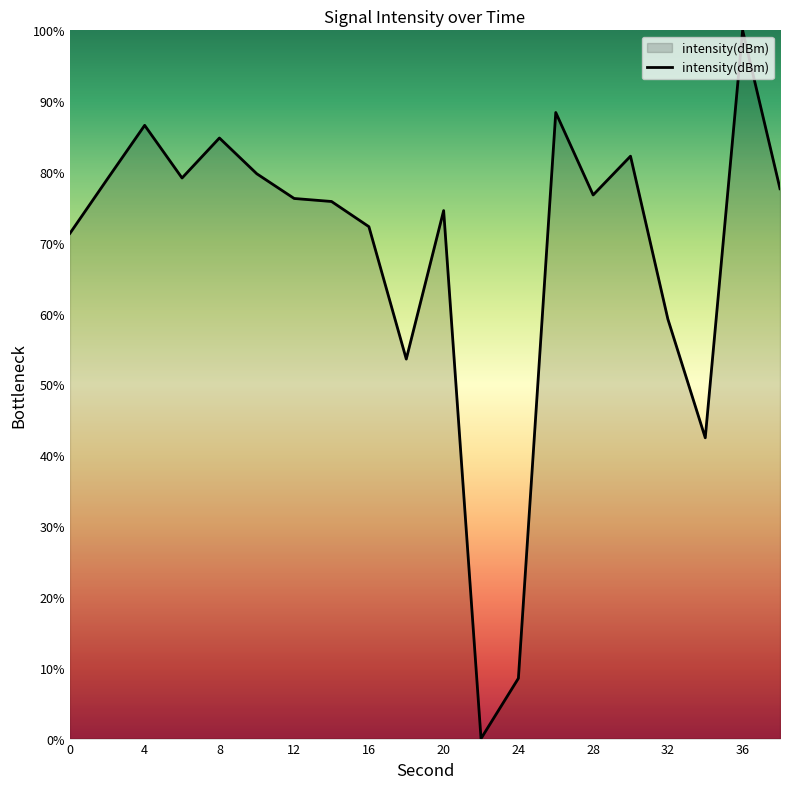

What is the difference between the maximum and minimum values?

100.0